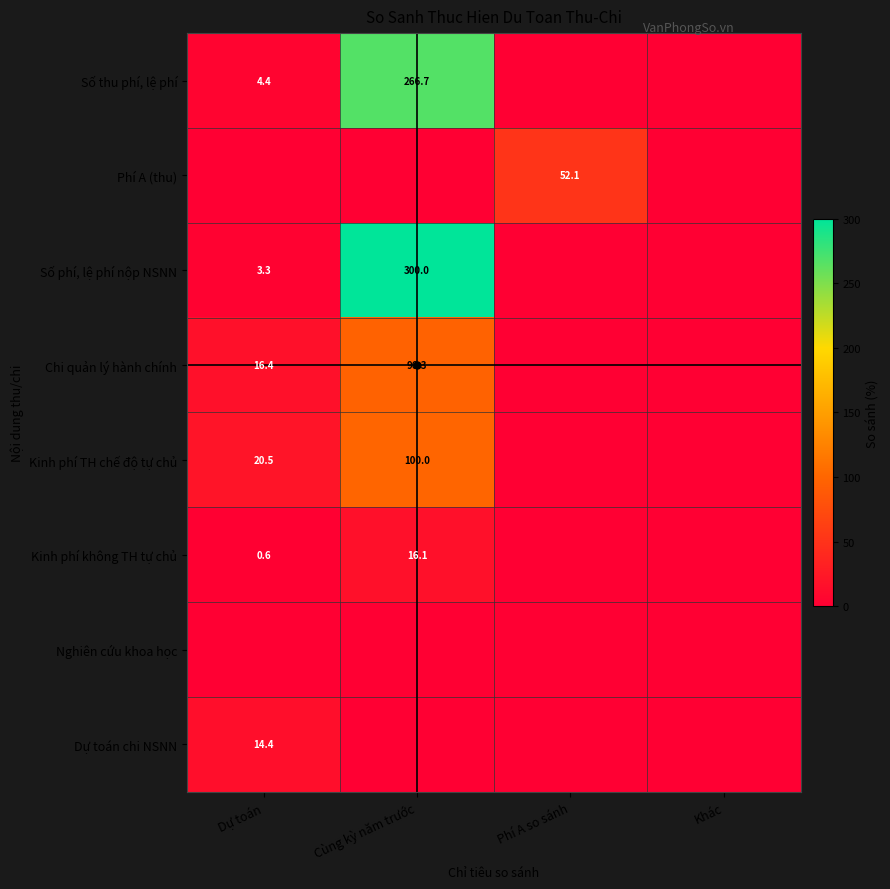

The value of Phí A (thu) at Phí A so sánh is 52.1. True or false?

True